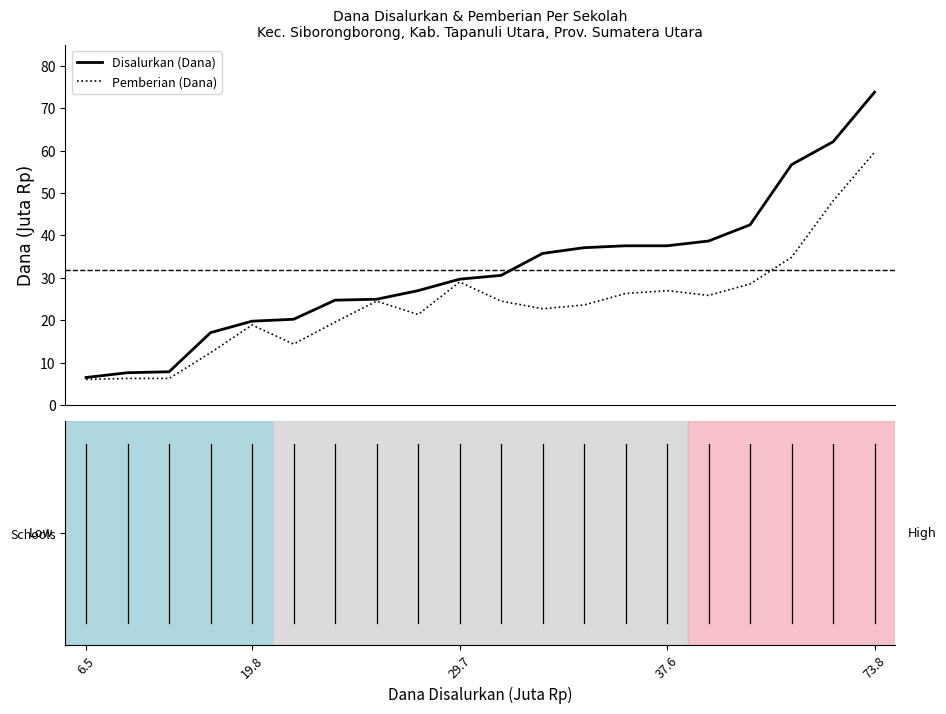

Rank the series by their maximum value, from lowest to highest.

Pemberian (Dana), Disalurkan (Dana)